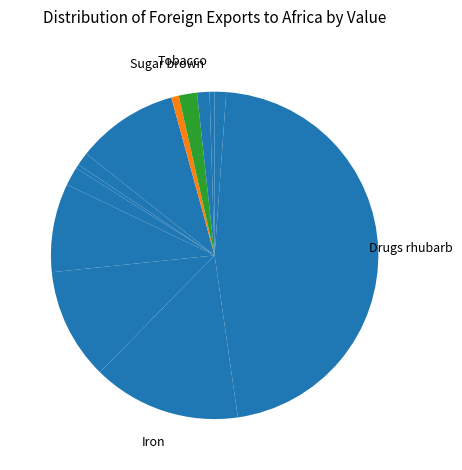

Count the number of slices in the pie.

13